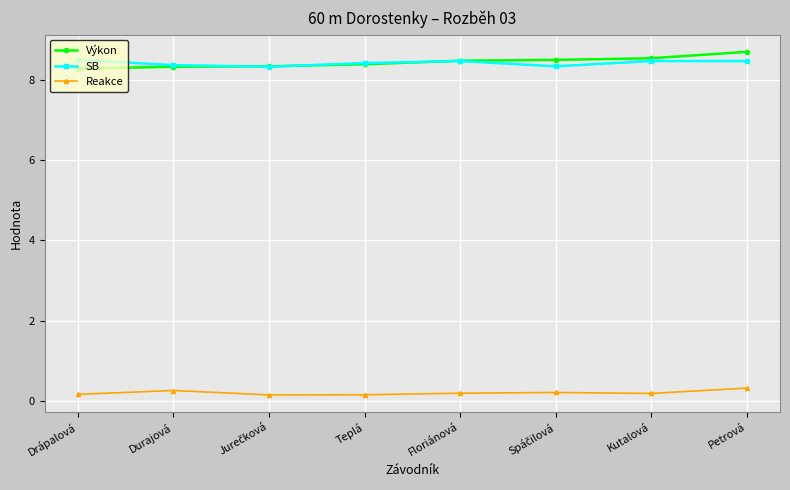

What is the average value of the SB series?

8.4